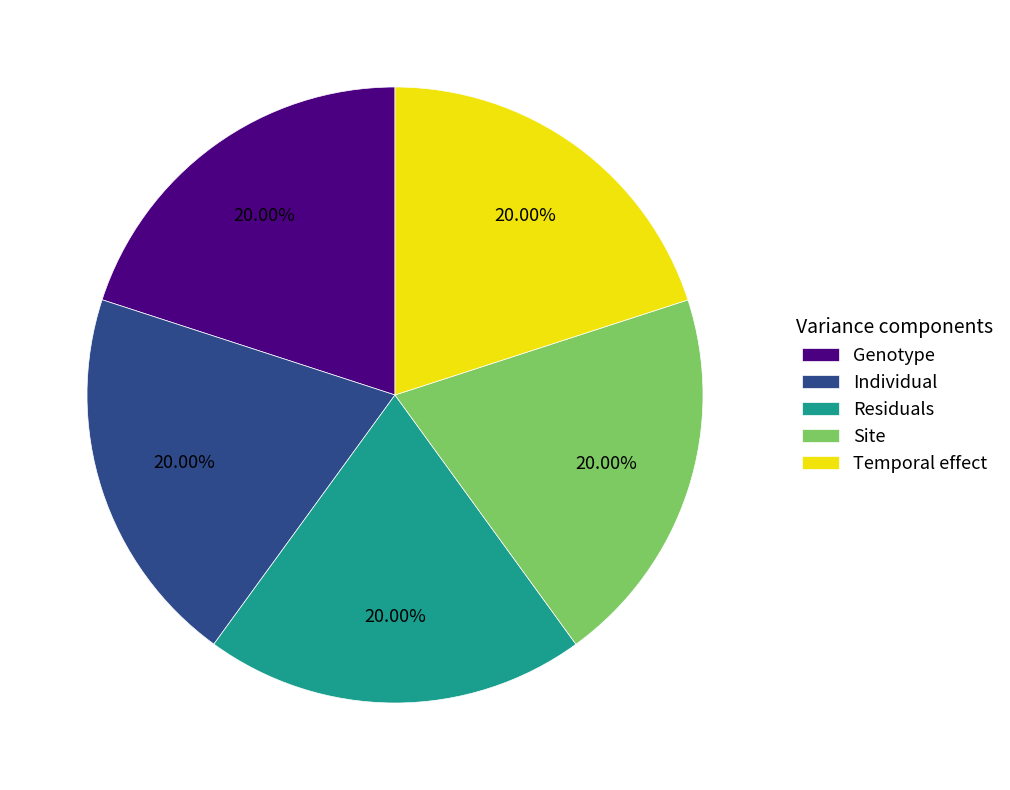

Does any single category account for the majority?

No